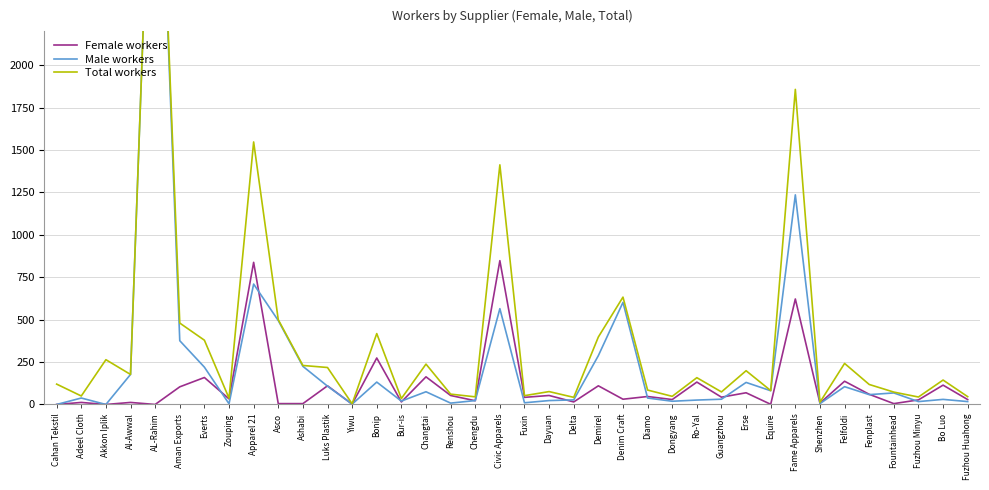

True or false: Male workers and Total workers intersect in this chart.

False